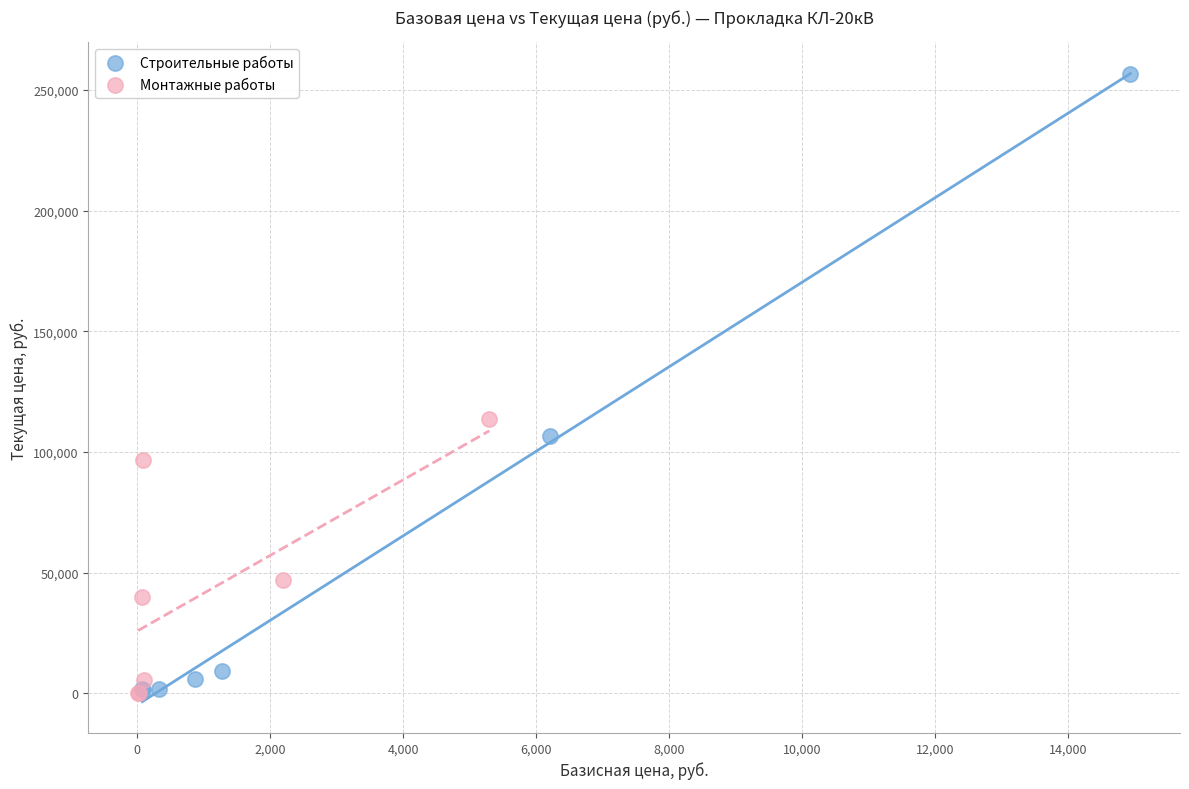

Which series contains the highest Y value?

Строительные работы